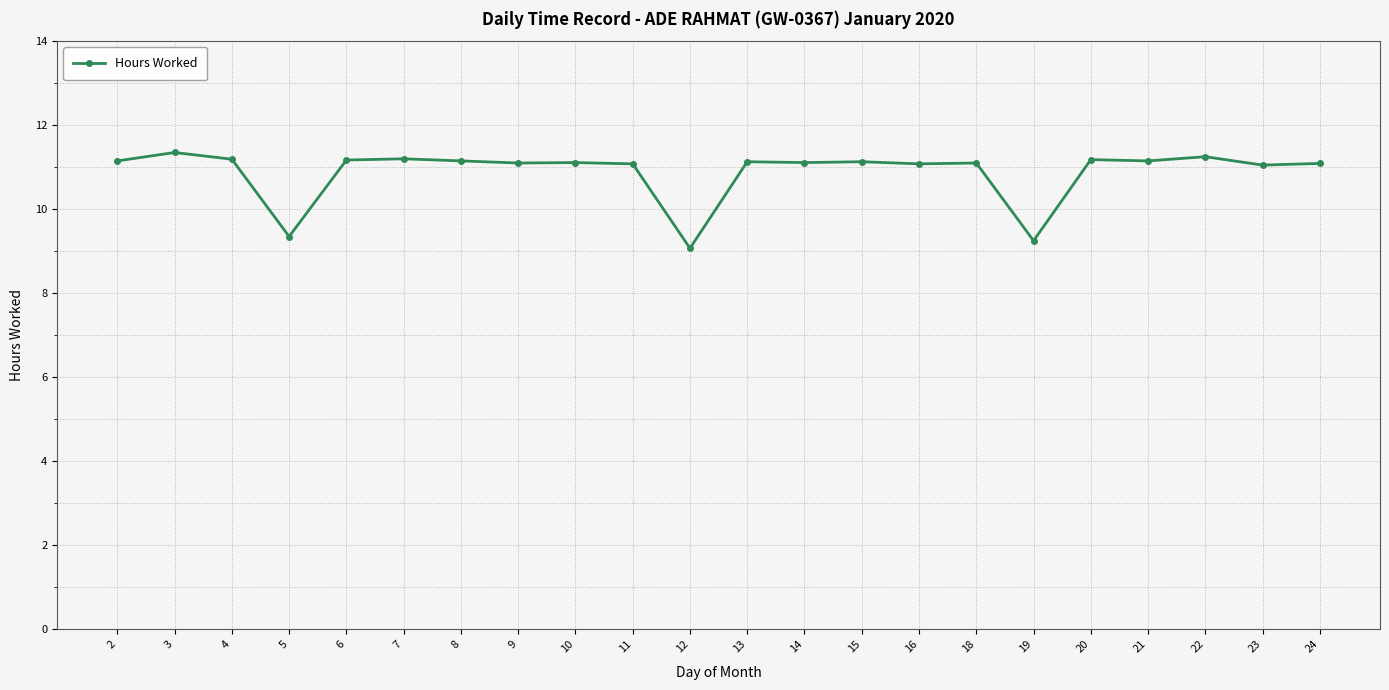

True or false: the data shows 5.5 at 20.

False